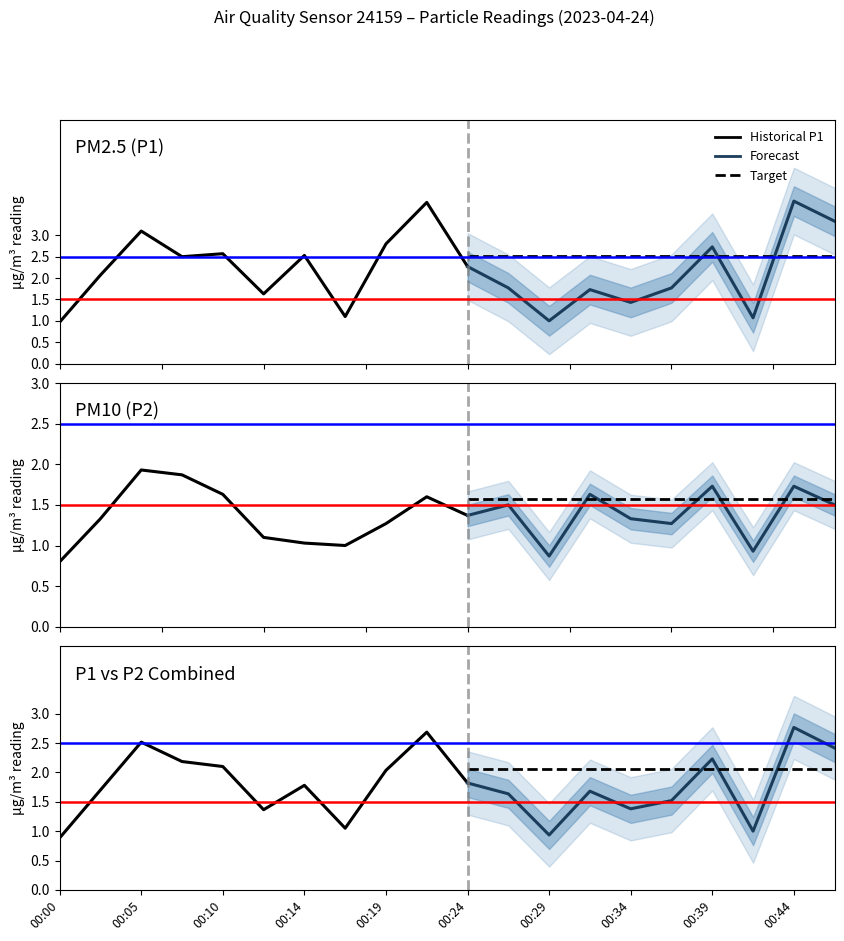

What is the spread (max minus min) of values at 00:29?

0.1